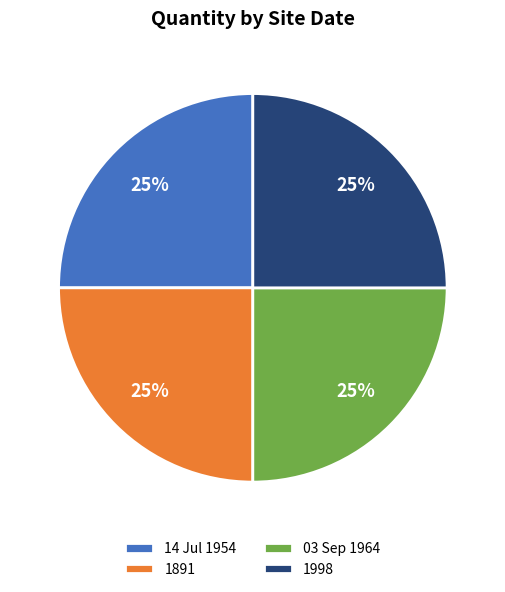

To the nearest percent, what portion does 14 Jul 1954 represent?

25%